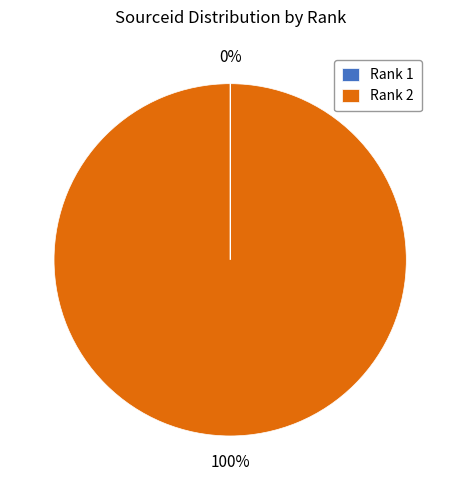

To the nearest percent, what is the average slice percentage?

50%